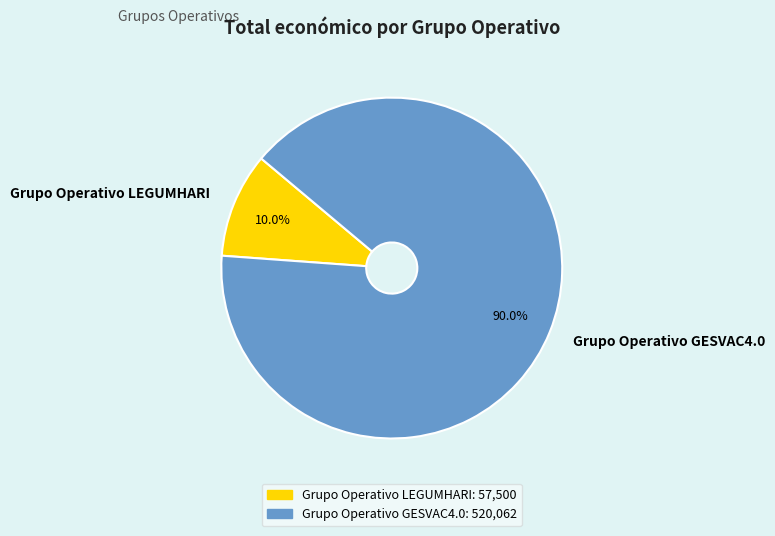

What percentage is NOT represented by Grupo Operativo LEGUMHARI?

90.0%